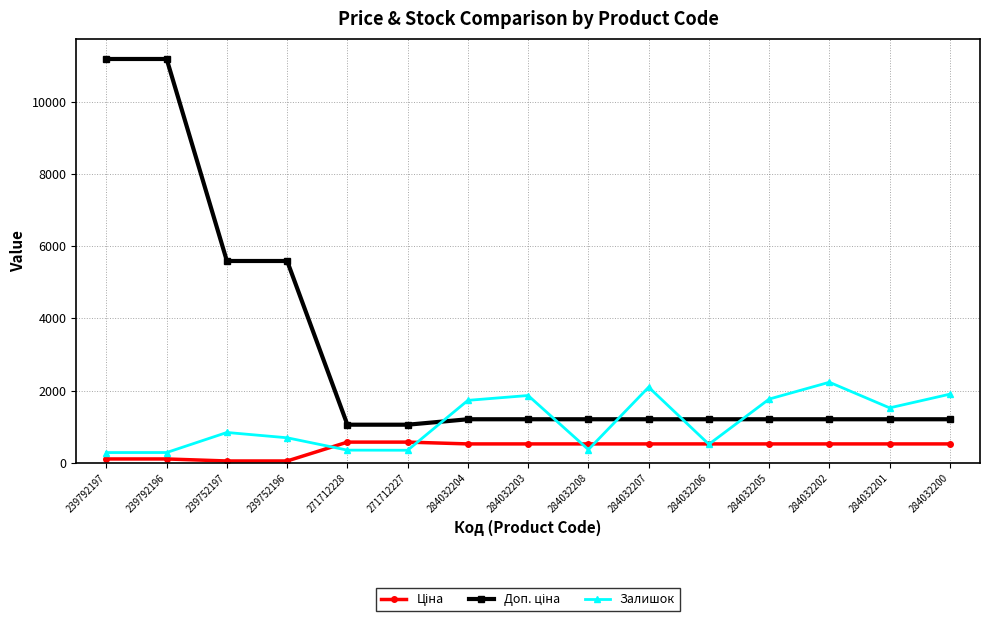

What is the difference between the Залишок values at 284032200 and 271712227?

1552.0